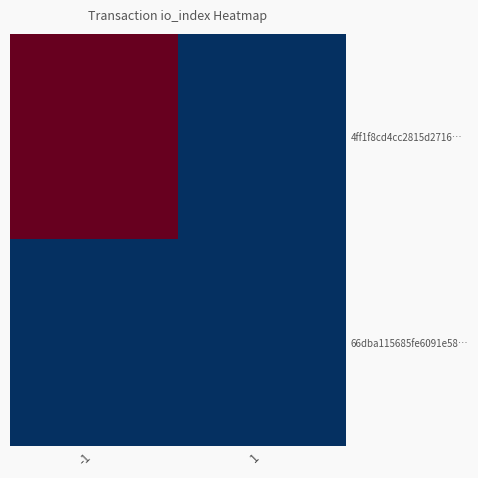

At 1, list the series in order from smallest to largest.

4ff1f8cd4cc2815d2716…, 66dba115685fe6091e58…